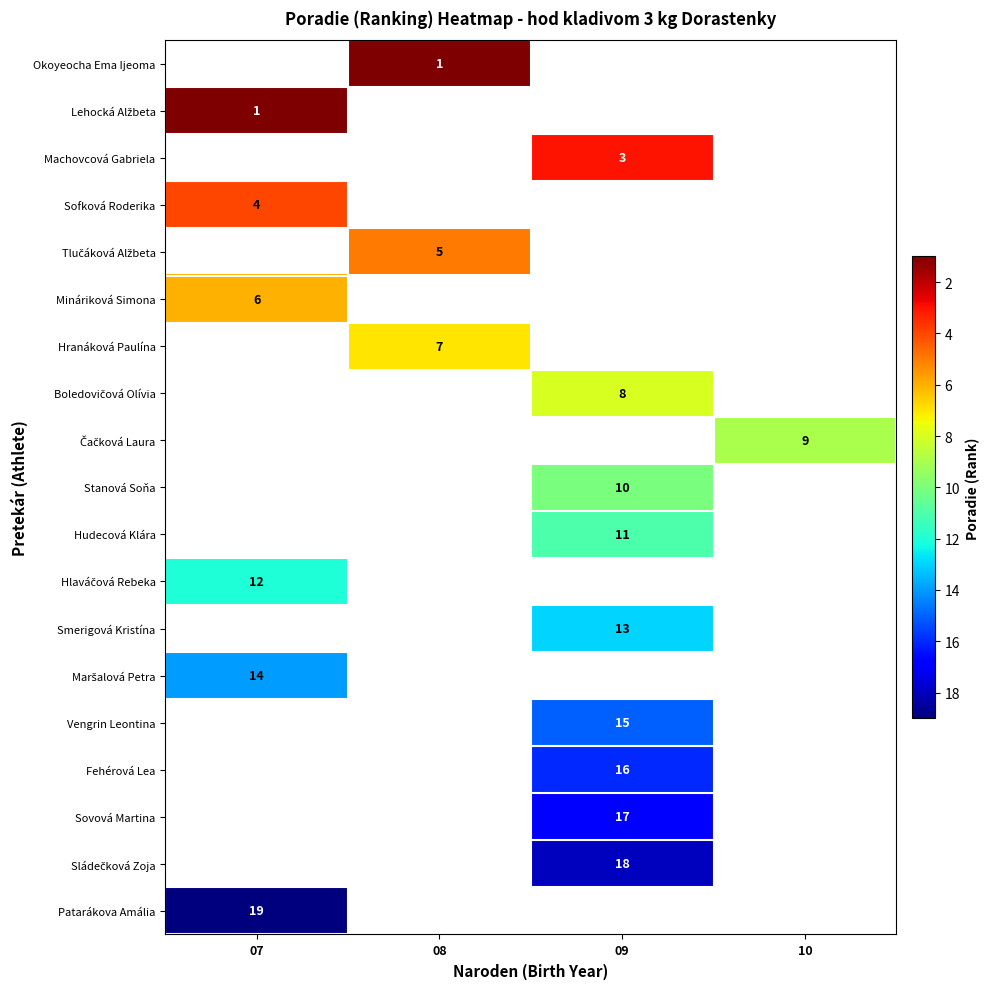

Between 10 and 08, which is larger?

08